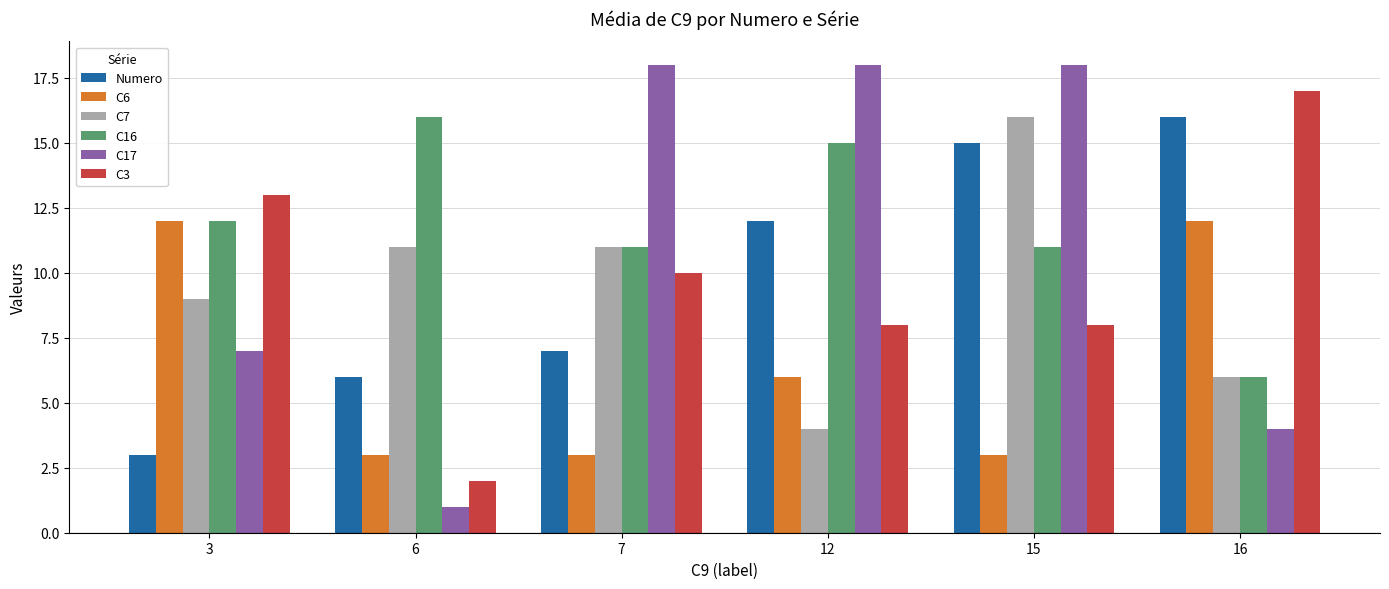

What is the total value across all series at 12?

63